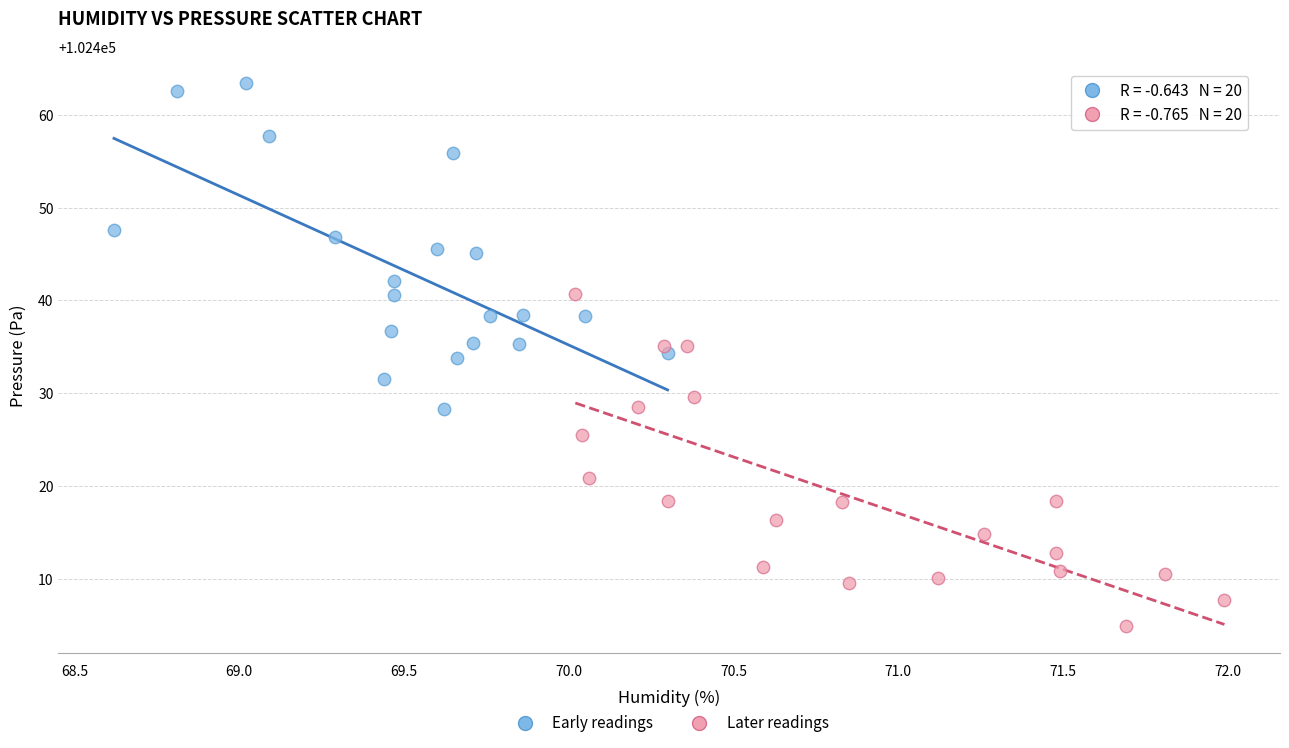

Which series has the largest Y range (max minus min)?

Later readings